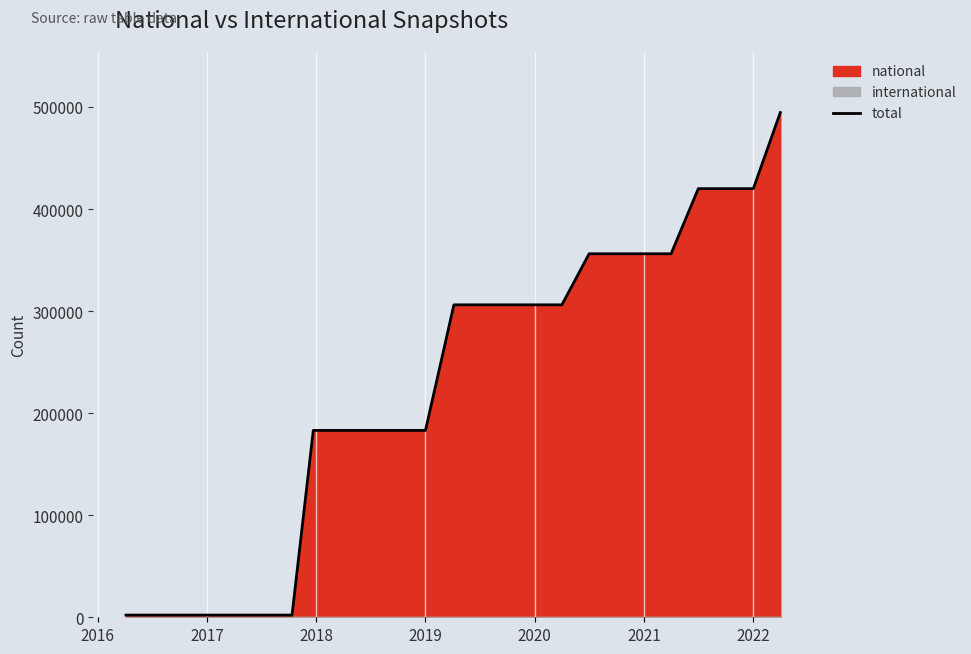

What is the maximum value for total?

494544